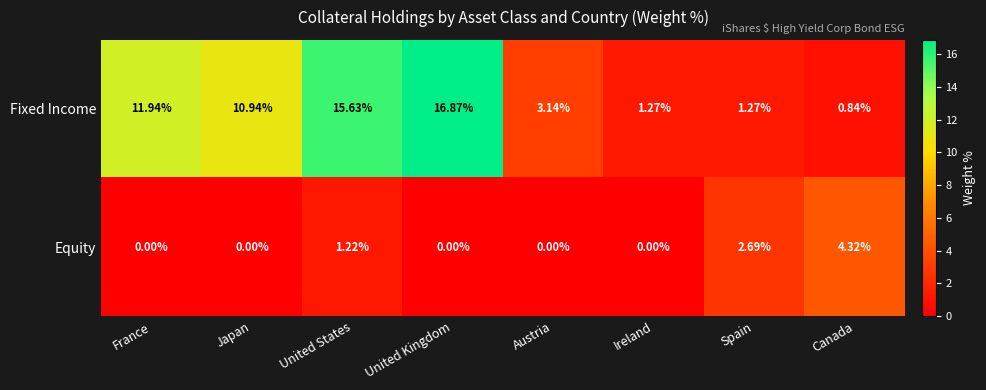

How many data points in Equity are above 0?

3